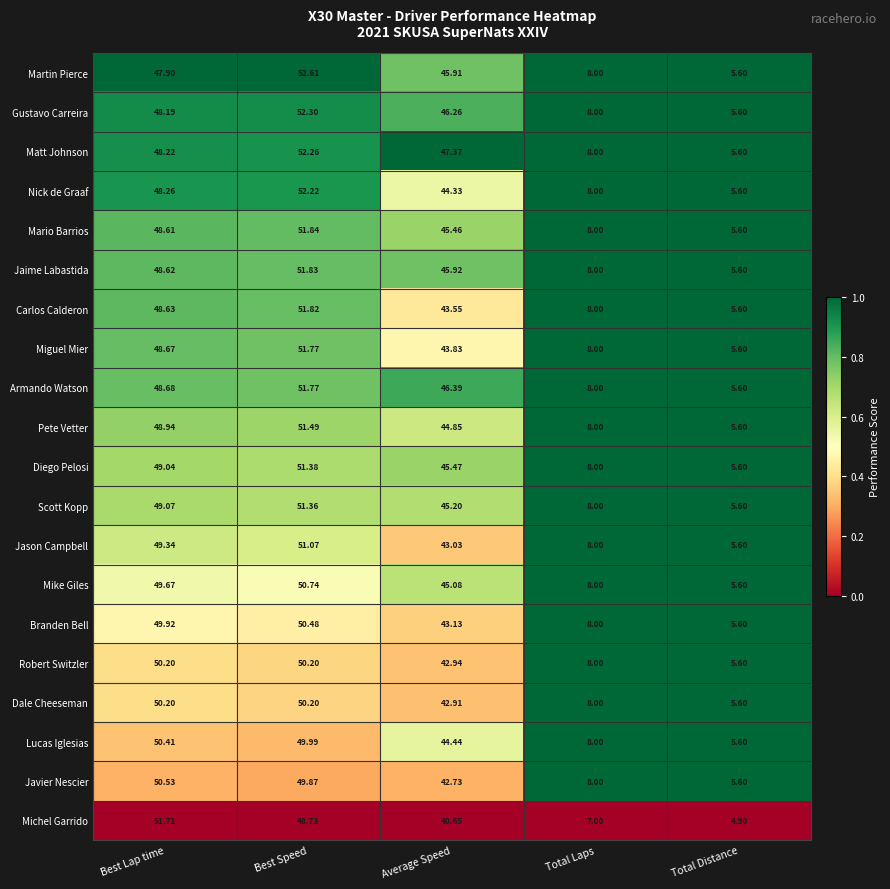

Rank the categories by Matt Johnson value from highest to lowest.

Best Speed, Best Lap time, Average Speed, Total Laps, Total Distance